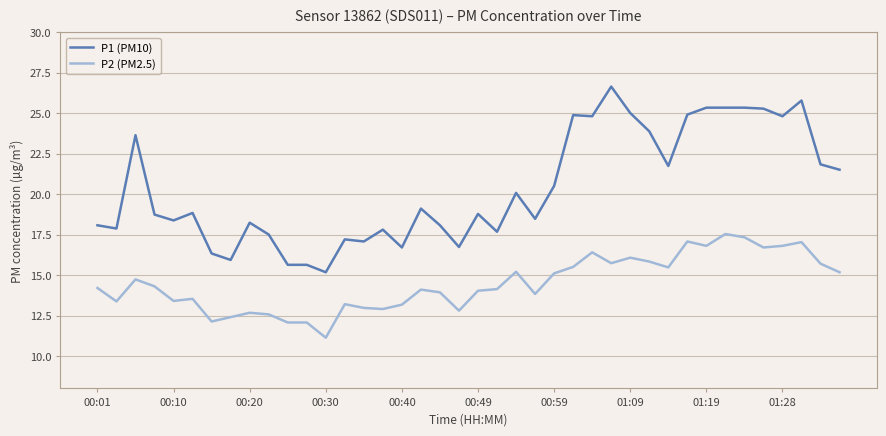

What is the maximum value for P1 (PM10)?

26.6